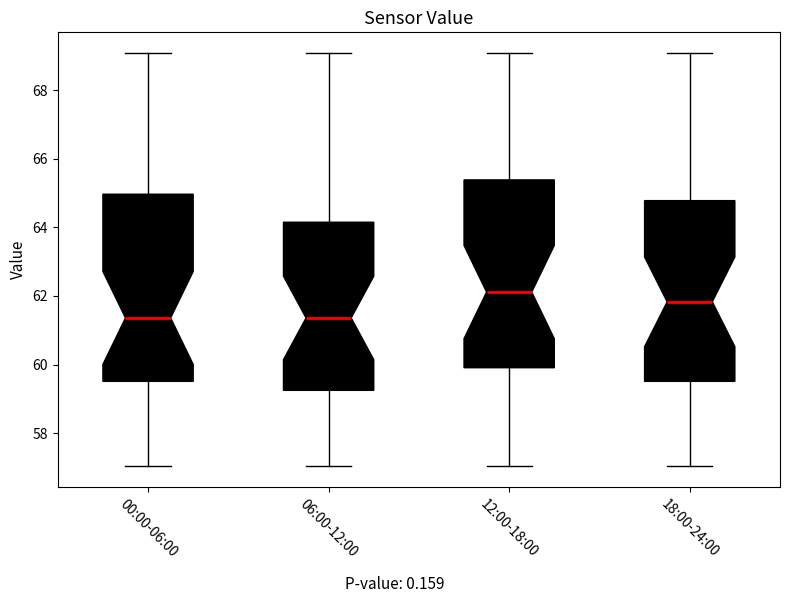

Where does the median line of the box for 06:00-12:00 sit on the y-axis? The values are not printed on the chart, so give them approximately, as read against the axis.

61.4